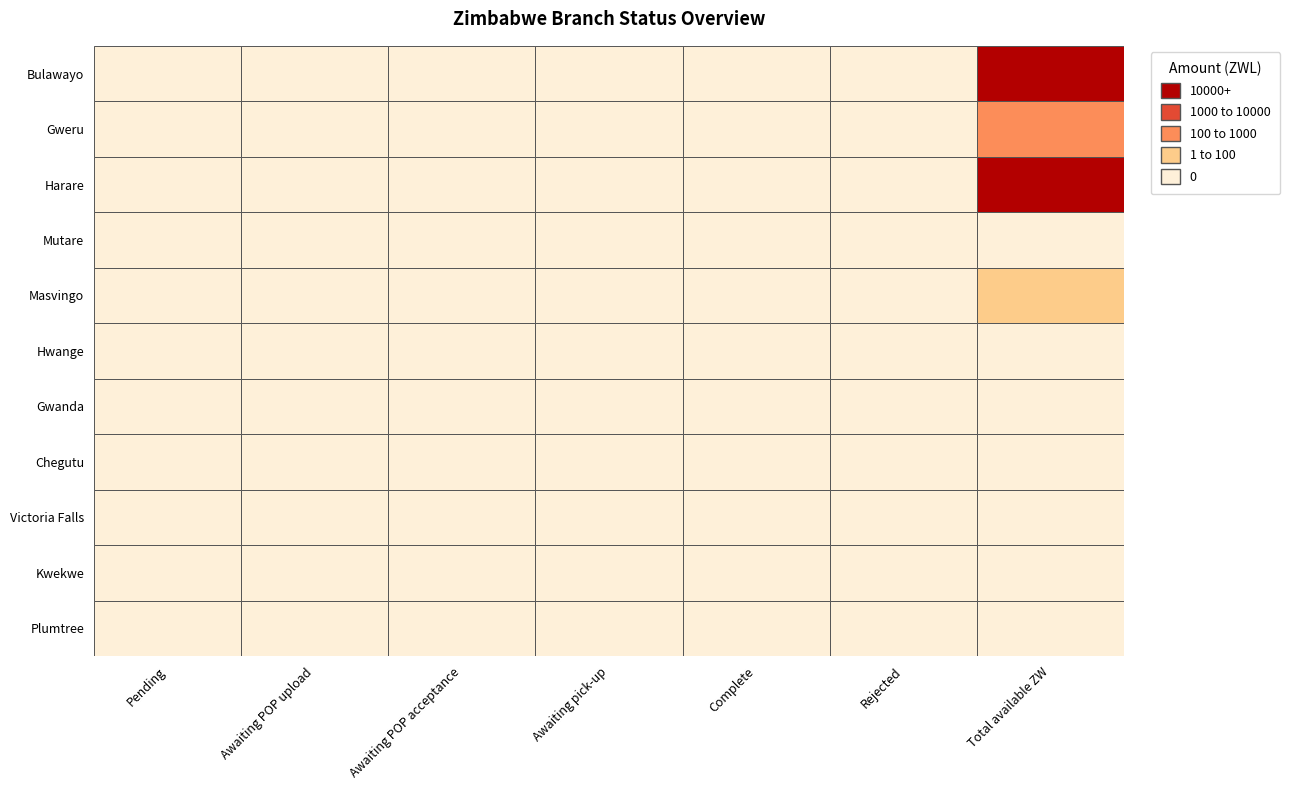

Which has a higher value, Pending or Awaiting pick-up?

Pending